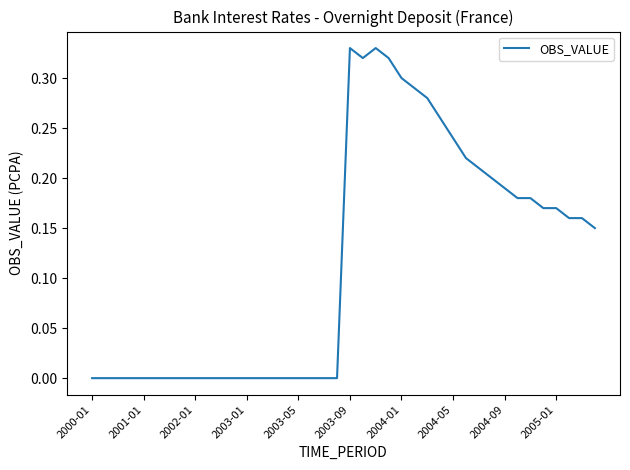

How many interior local valleys (lower than both neighbors) does the data have?

1